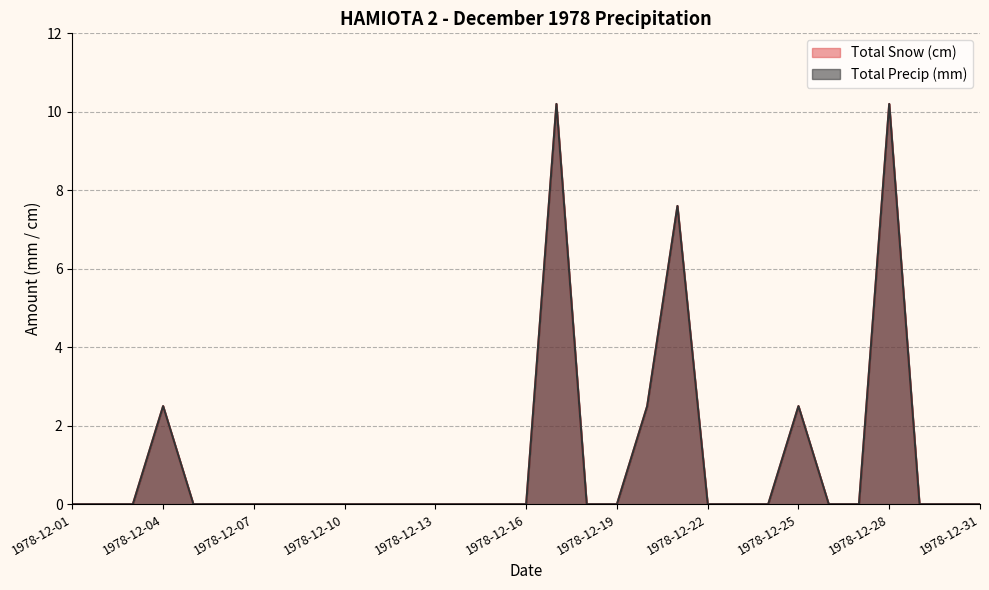

Reading left to right, what are all the values shown in this chart?

Total Snow (cm): 0.0	0.0	0.0	2.5	0.0	0.0	0.0	0.0	0.0	0.0	0.0	0.0	0.0	0.0	0.0	0.0	10.2	0.0	0.0	2.5	7.6	0.0	0.0	0.0	2.5	0.0	0.0	10.2	0.0	0.0	0.0
Total Precip (mm): 0.0	0.0	0.0	2.5	0.0	0.0	0.0	0.0	0.0	0.0	0.0	0.0	0.0	0.0	0.0	0.0	10.2	0.0	0.0	2.5	7.6	0.0	0.0	0.0	2.5	0.0	0.0	10.2	0.0	0.0	0.0